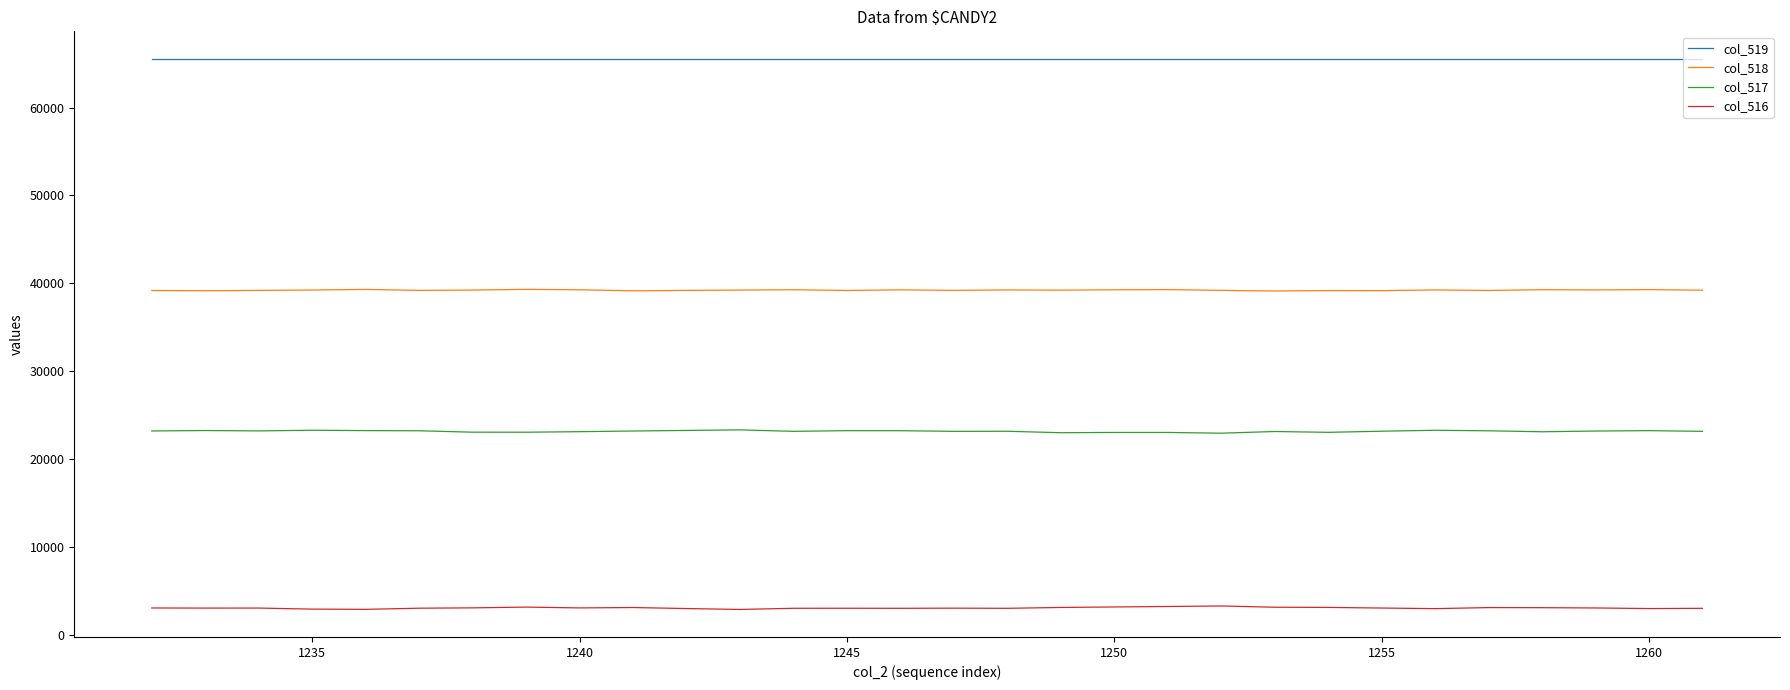

Count the number of data series in this chart.

4